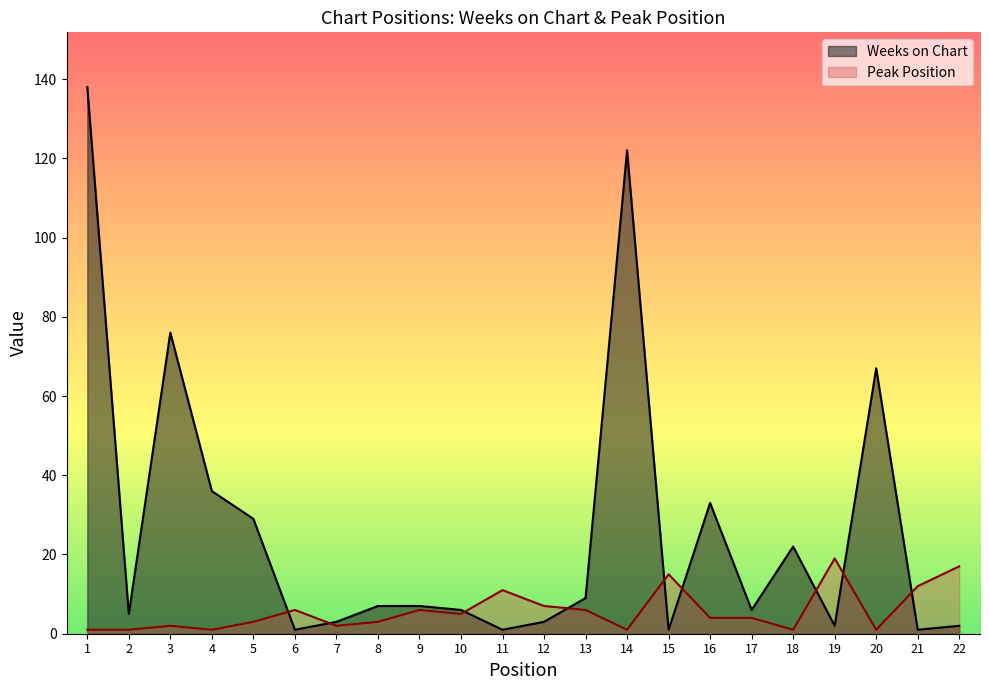

At 12, list the series in order from largest to smallest.

Peak Position, Weeks on Chart